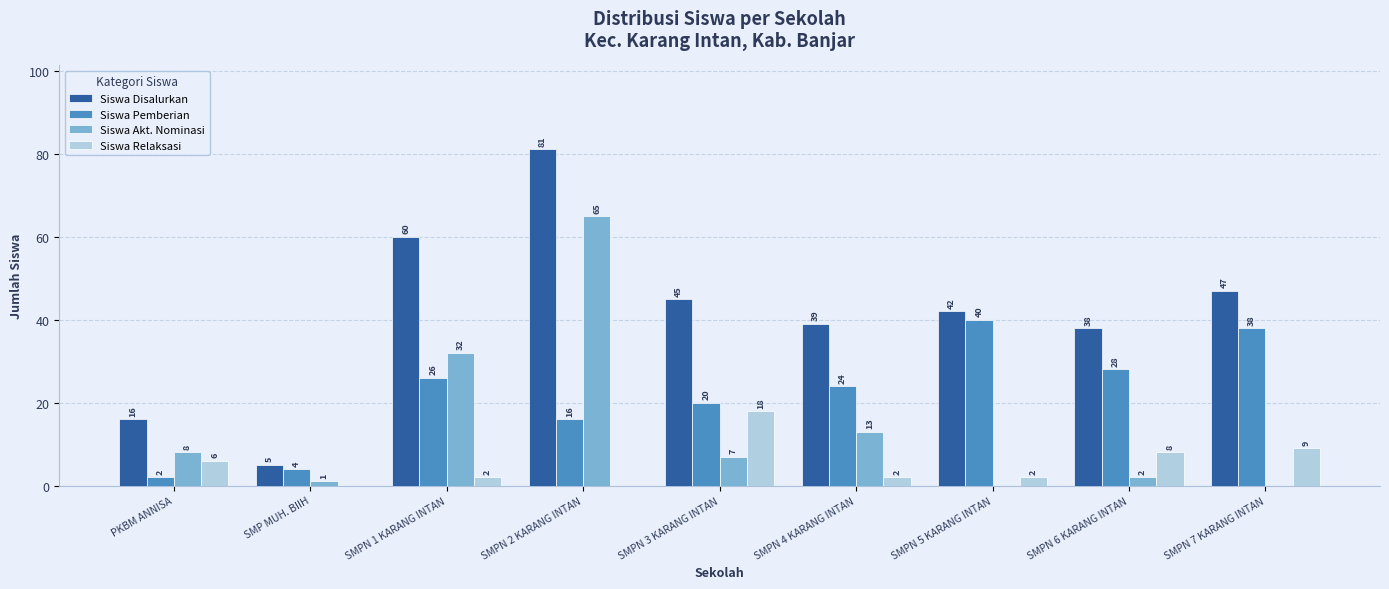

What is the sum of all Siswa Disalurkan values?

373